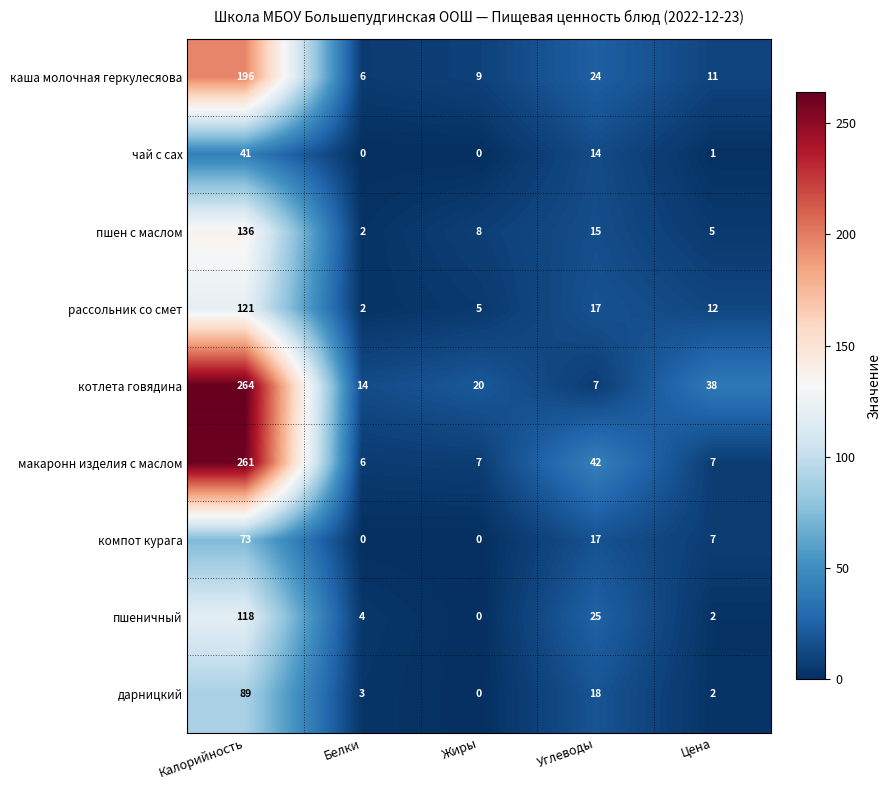

At which category is the sum across all series the highest?

Калорийность